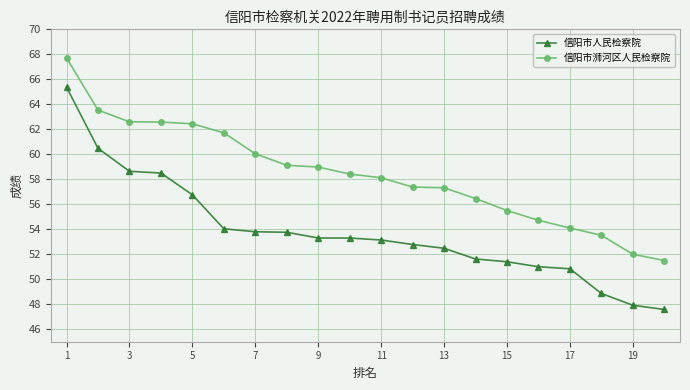

How many lines are shown in the chart?

2